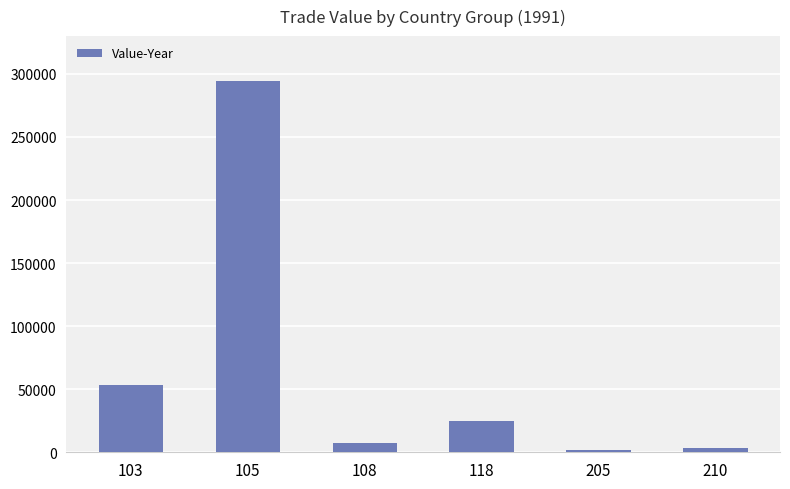

The chart shows a value of 22235 at 103. True or false?

False